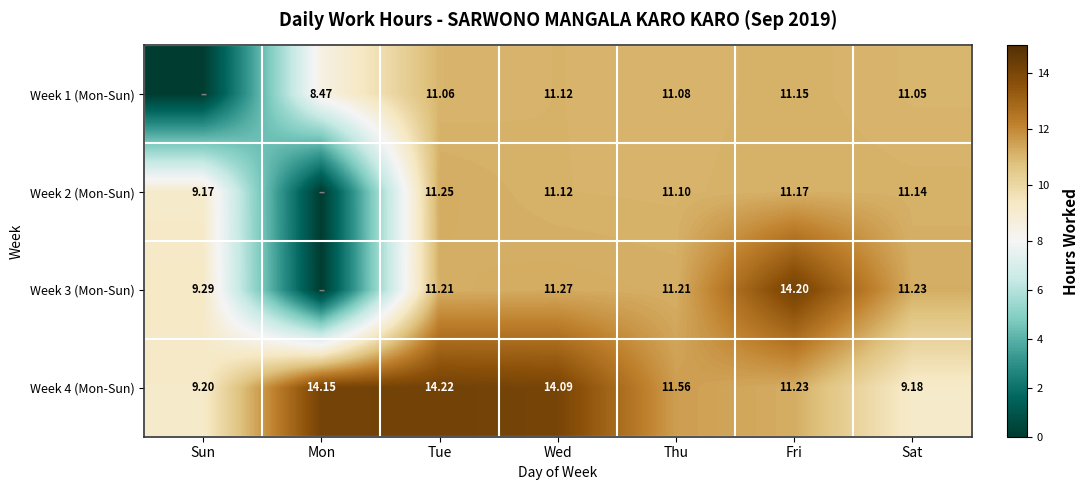

At which label is Week 4 (Mon-Sun) closest to 11?

Fri